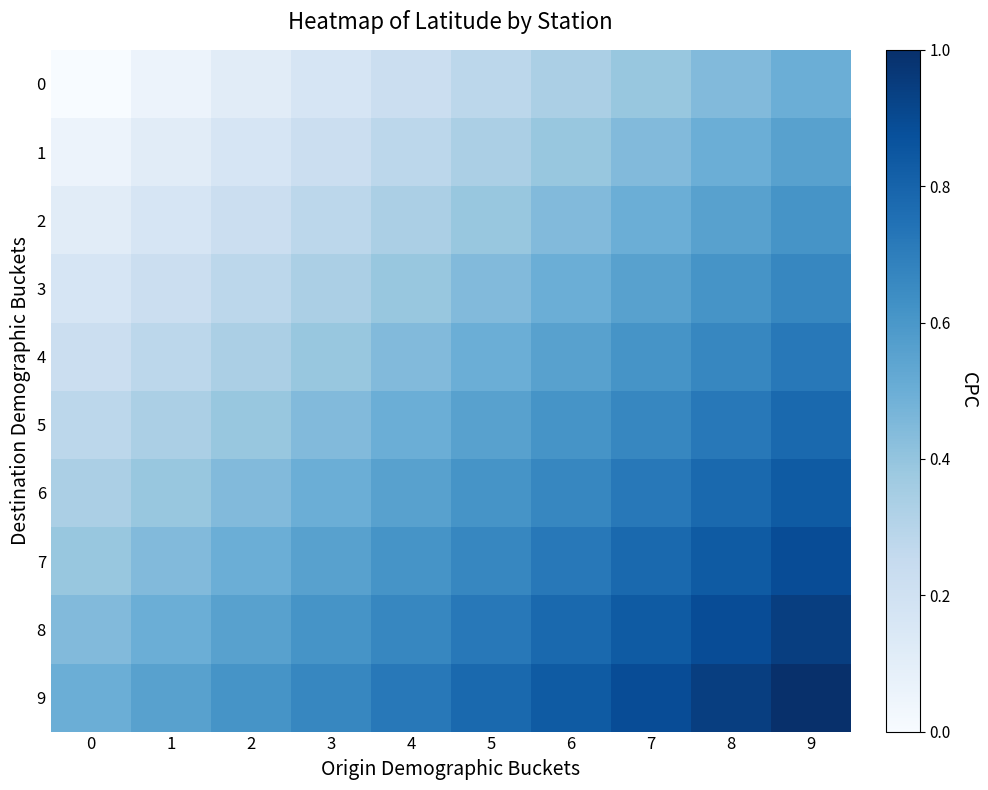

Reading left to right, list all the values displayed in this chart.

0: 0=0.0	1=0.1	2=0.1	3=0.2	4=0.2	5=0.3	6=0.3	7=0.4	8=0.4	9=0.5
1: 0=0.1	1=0.1	2=0.2	3=0.2	4=0.3	5=0.3	6=0.4	7=0.4	8=0.5	9=0.6
2: 0=0.1	1=0.2	2=0.2	3=0.3	4=0.3	5=0.4	6=0.4	7=0.5	8=0.6	9=0.6
3: 0=0.2	1=0.2	2=0.3	3=0.3	4=0.4	5=0.4	6=0.5	7=0.6	8=0.6	9=0.7
4: 0=0.2	1=0.3	2=0.3	3=0.4	4=0.4	5=0.5	6=0.6	7=0.6	8=0.7	9=0.7
5: 0=0.3	1=0.3	2=0.4	3=0.4	4=0.5	5=0.6	6=0.6	7=0.7	8=0.7	9=0.8
6: 0=0.3	1=0.4	2=0.4	3=0.5	4=0.6	5=0.6	6=0.7	7=0.7	8=0.8	9=0.8
7: 0=0.4	1=0.4	2=0.5	3=0.6	4=0.6	5=0.7	6=0.7	7=0.8	8=0.8	9=0.9
8: 0=0.4	1=0.5	2=0.6	3=0.6	4=0.7	5=0.7	6=0.8	7=0.8	8=0.9	9=0.9
9: 0=0.5	1=0.6	2=0.6	3=0.7	4=0.7	5=0.8	6=0.8	7=0.9	8=0.9	9=1.0